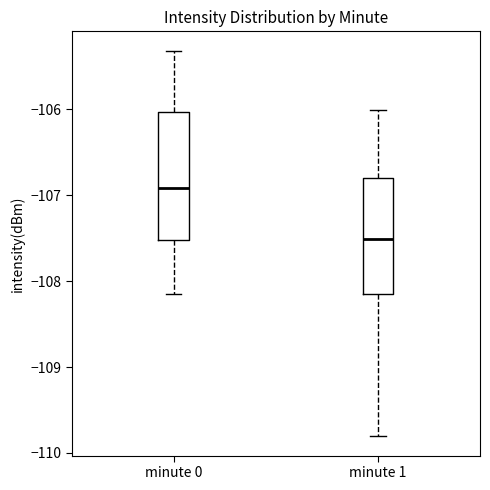

Reading left to right, transcribe this box plot: for each box, give where its median line is, the range the box spans, and where its two whiskers end, as read against the y-axis. The values are not printed on the chart, so give them approximately, as read against the axis.

minute 0: median -106.9, box -107.5 to -106.0, whiskers -108.2 to -105.3
minute 1: median -107.5, box -108.1 to -106.8, whiskers -109.8 to -106.0